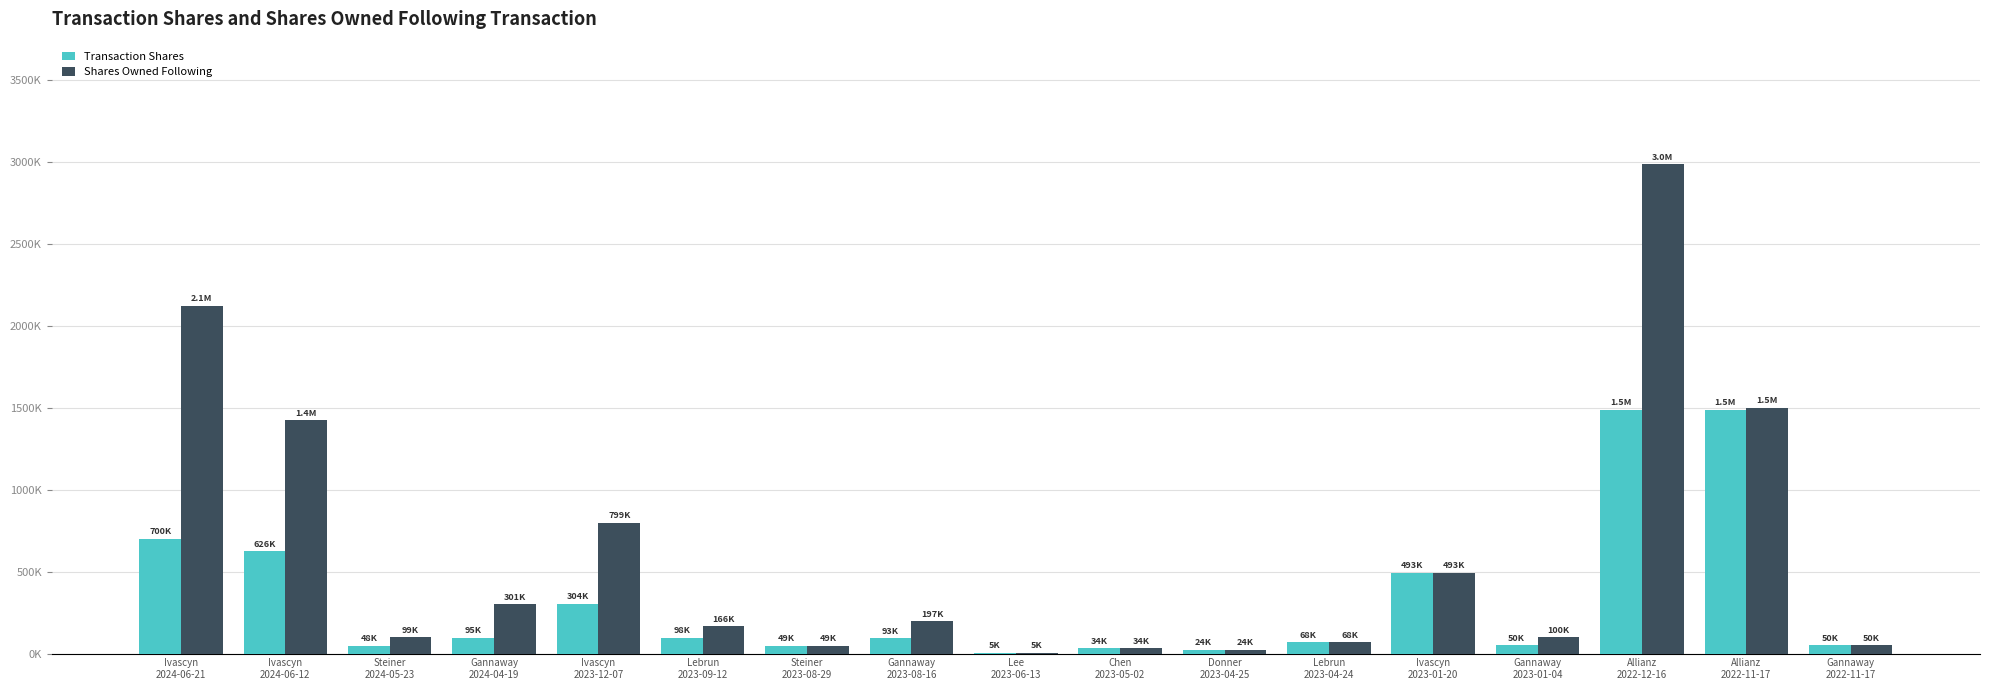

List the series in order of their overall mean, lowest first.

Transaction Shares, Shares Owned Following